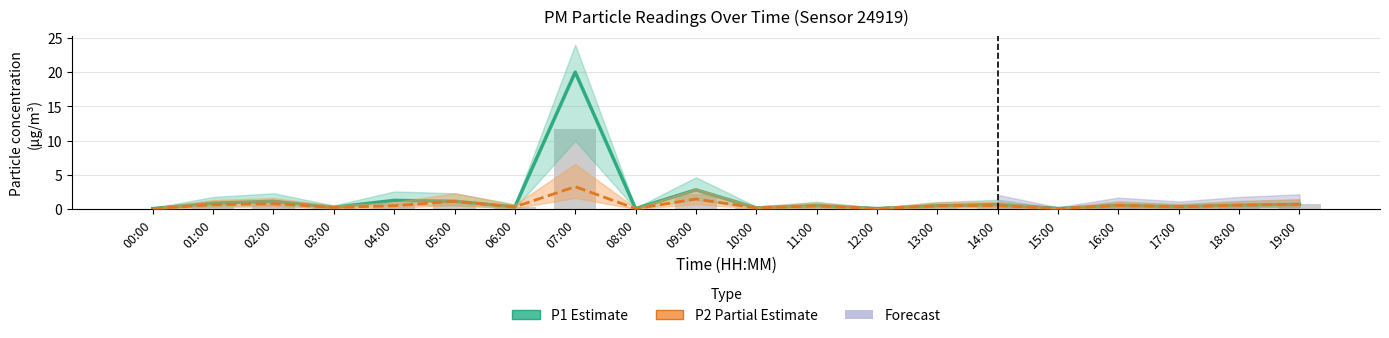

True or false: P1 (Estimate) has a value of 0.4 at 10:00.

False